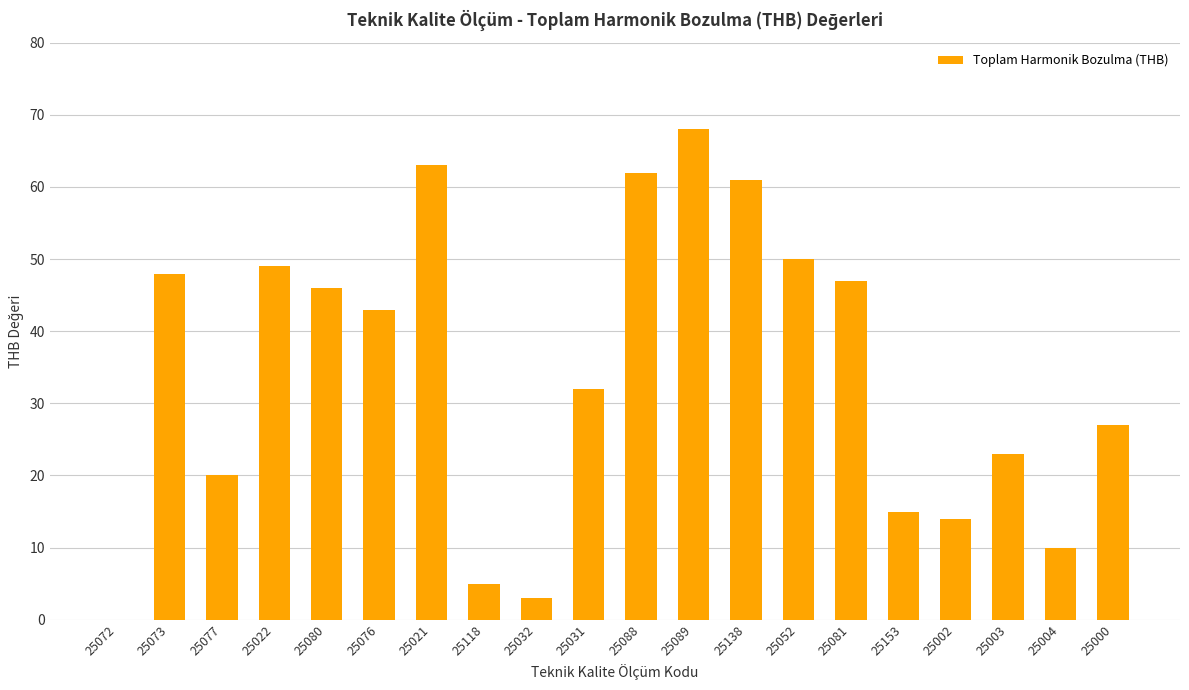

Which category has the highest value across all series?

25089